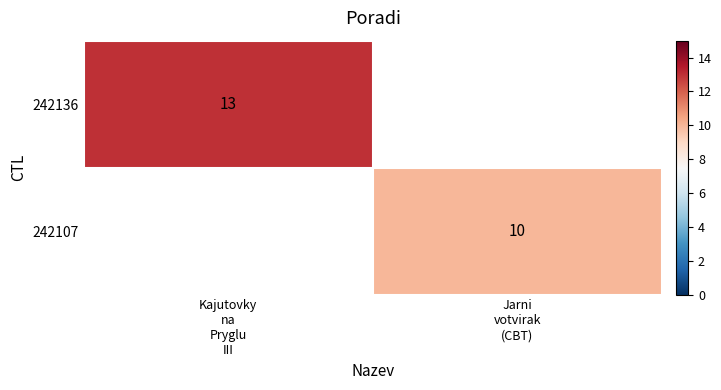

Is the value of 242107 at Jarni votvirak (CBT) greater than the value of 242136 at Jarni votvirak (CBT)?

No